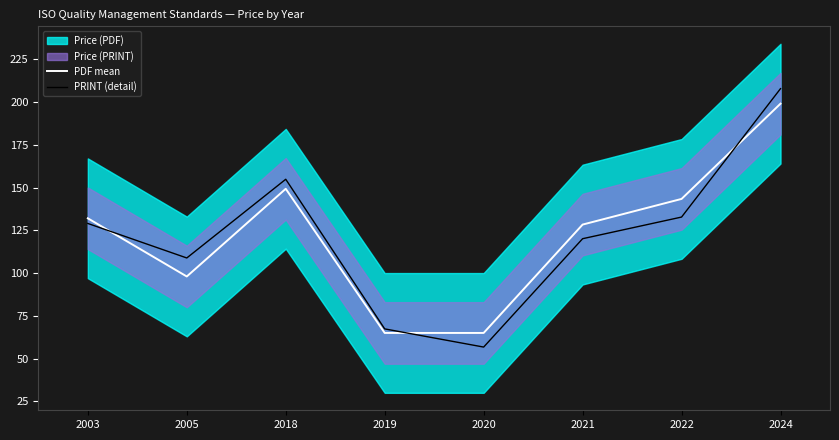

Which label corresponds to the smallest value in the chart?

2020